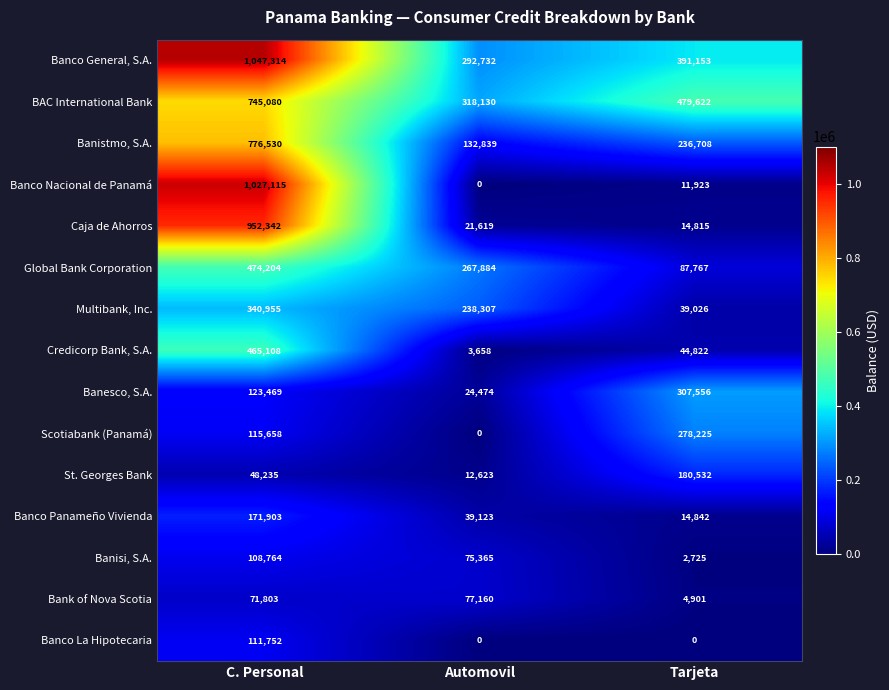

What is the lowest value of the Banco General, S.A. series?

292732